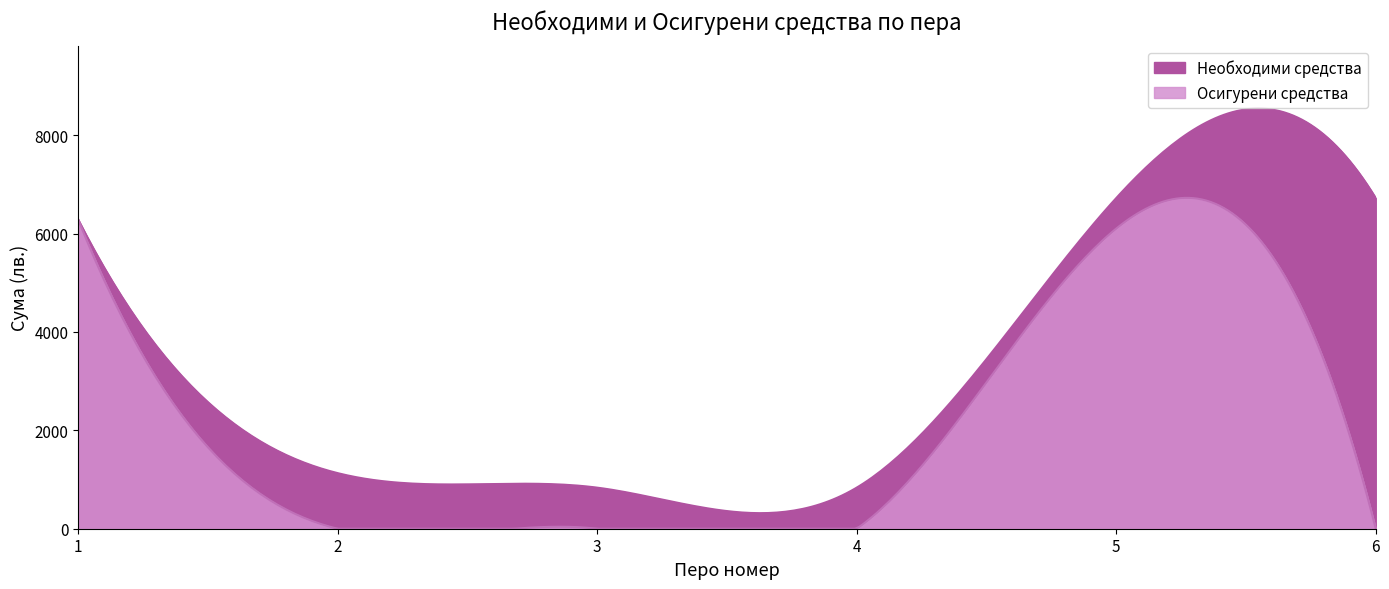

What is the value of the Необходими средства point at the 2nd from the left?

1130.0